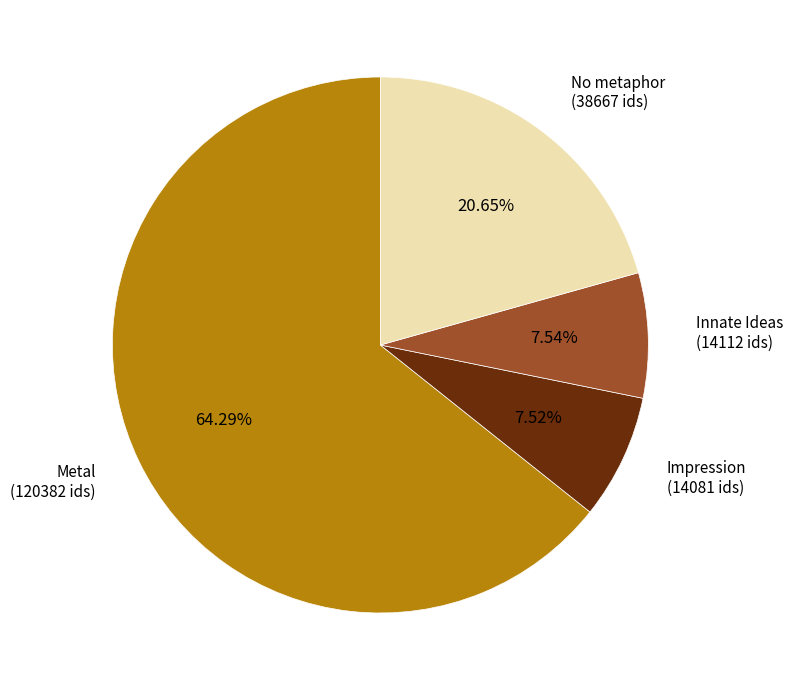

To the nearest percent, what is the difference between the largest and smallest slice percentages?

57%